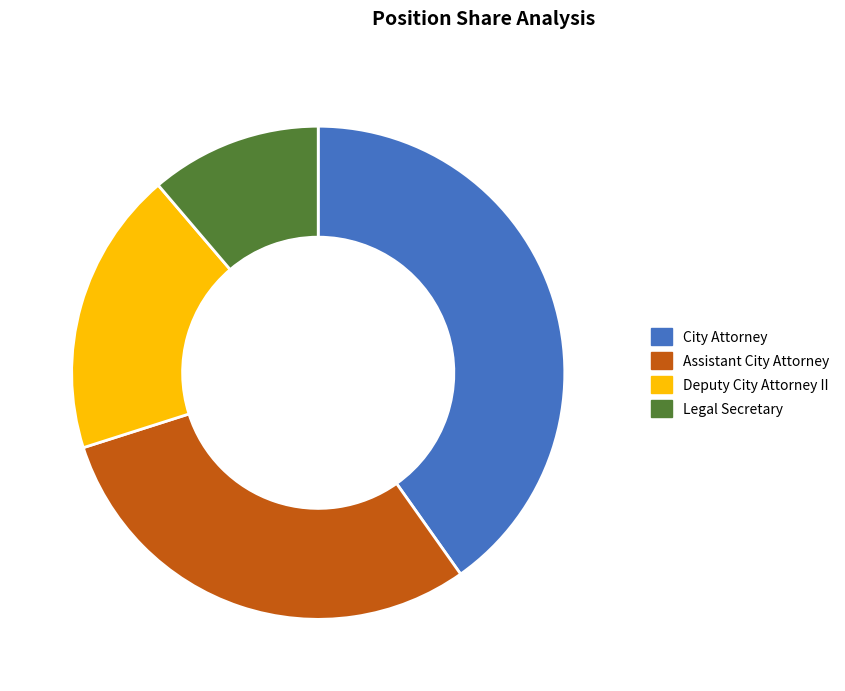

Is it true that Assistant City Attorney is 30% of the pie?

True